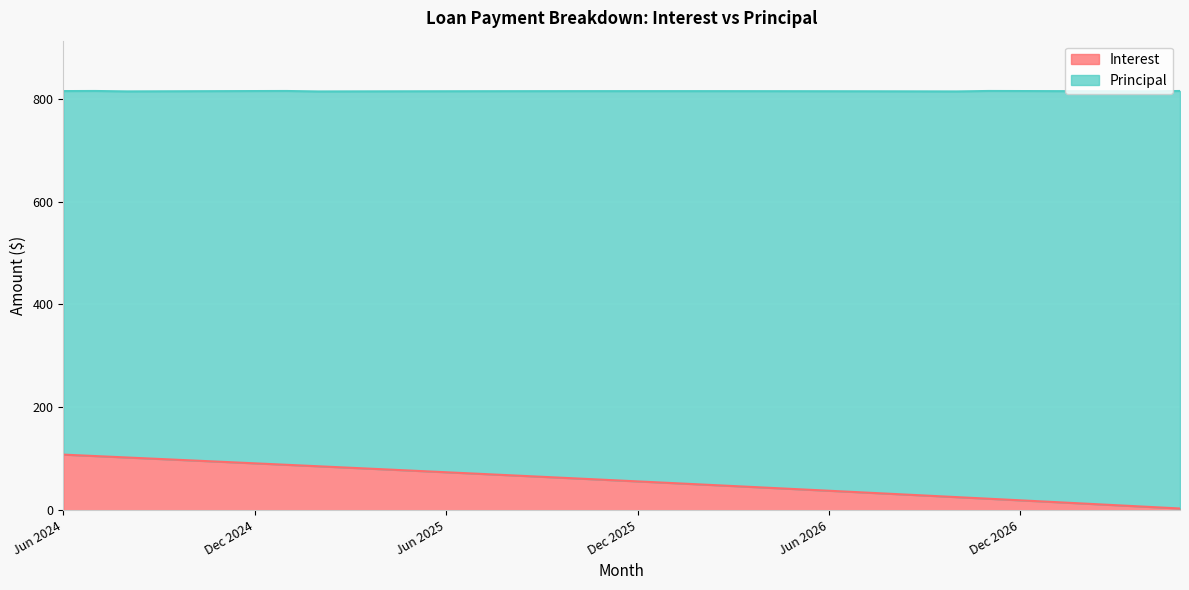

Reading left to right, transcribe all the data shown in this chart.

108.0	105.2	102.4	99.6	96.8	93.9	91.1	88.2	85.3	82.4	79.5	76.6	73.7	70.8	67.8	64.9	61.9	58.9	55.9	52.9	49.9	46.9	43.8	40.8	37.7	34.6	31.6	28.5	25.4	22.2	19.1	15.9	12.8	9.6	6.4	3.2